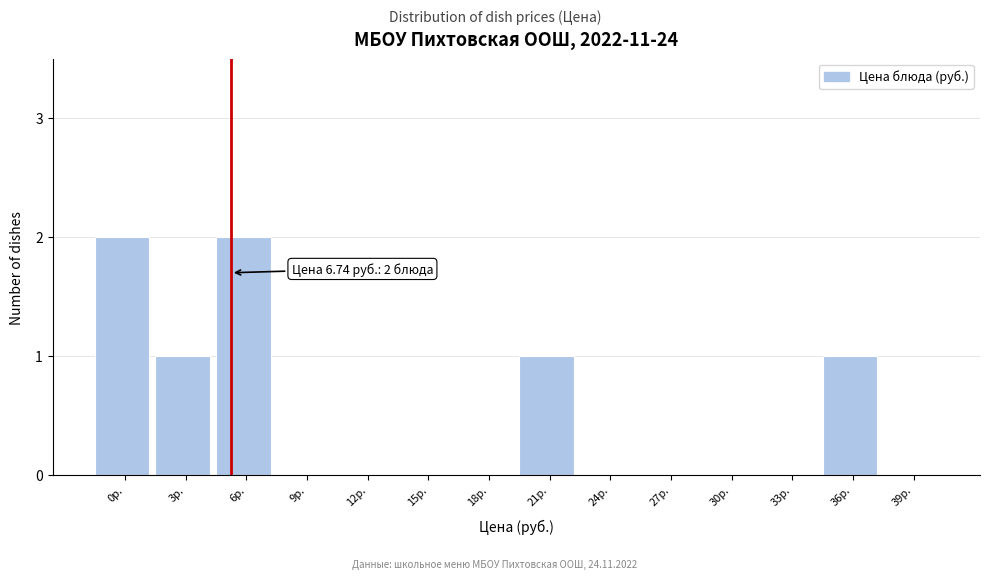

Reading left to right, list all the values displayed in this chart.

0р.=2	3р.=1	6р.=2	9р.=0	12р.=0	15р.=0	18р.=0	21р.=1	24р.=0	27р.=0	30р.=0	33р.=0	36р.=1	39р.=0